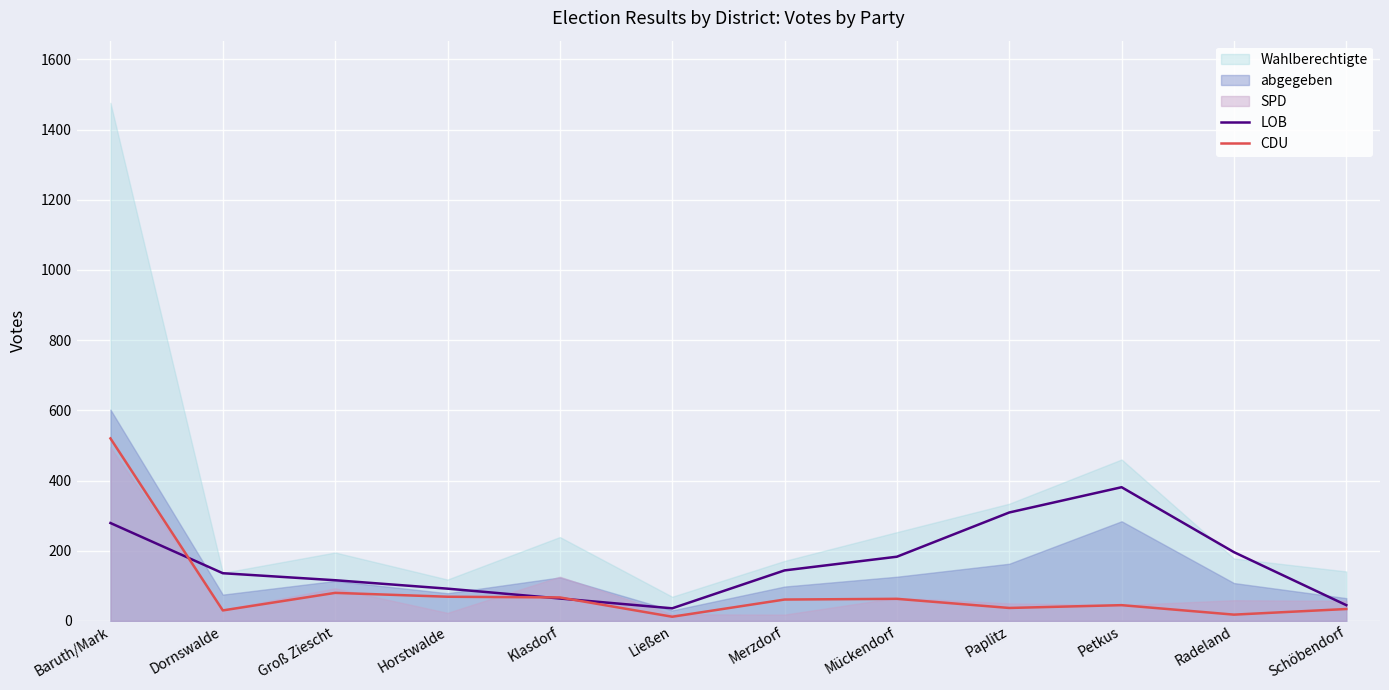

Where is LOB nearest to the value 208?

Radeland